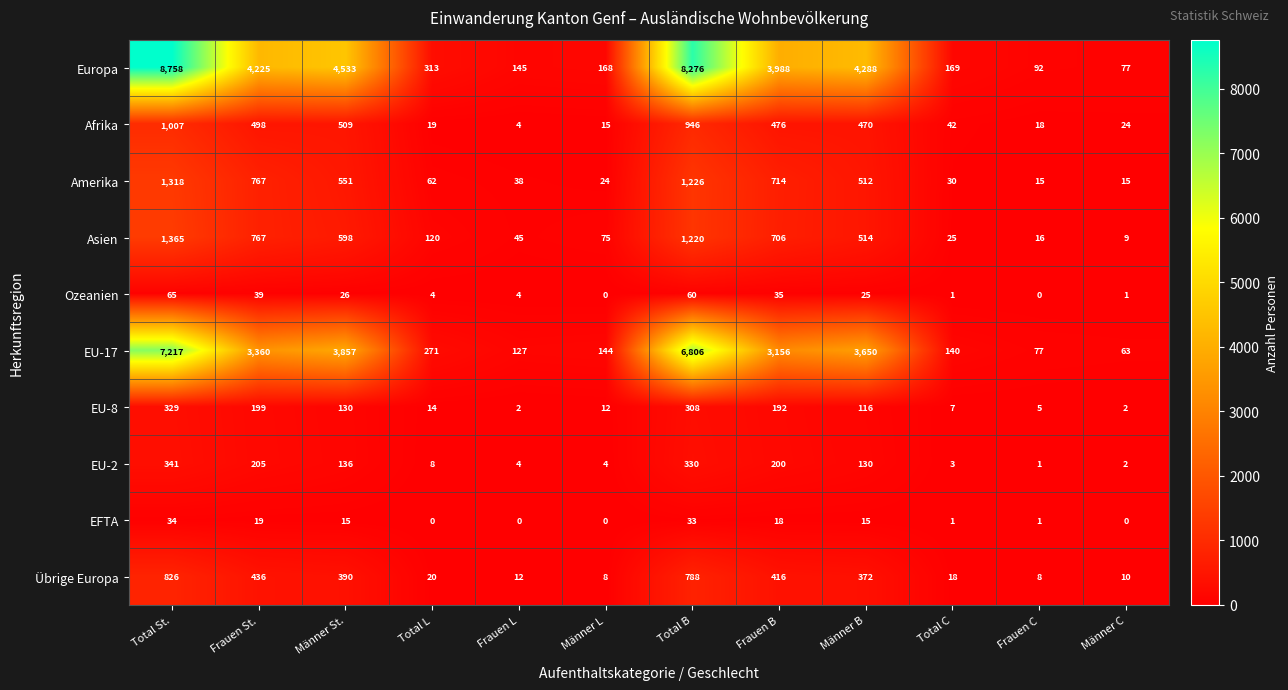

The value of EU-17 at Total B is 10471. True or false?

False